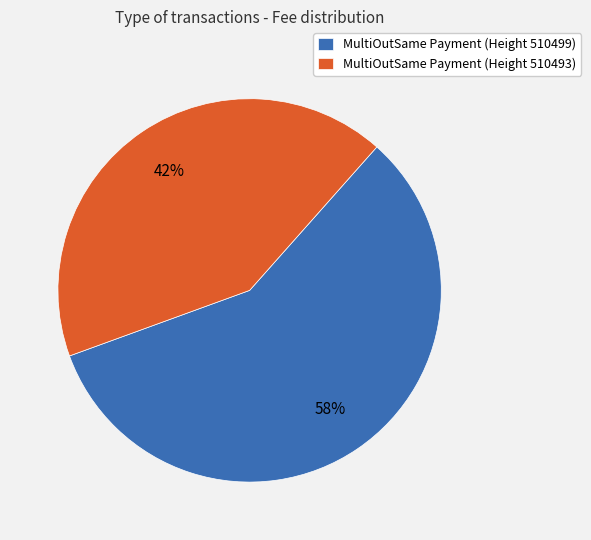

Is the sum of MultiOutSame Payment (Height 510499) and MultiOutSame Payment (Height 510493) greater than half?

Yes